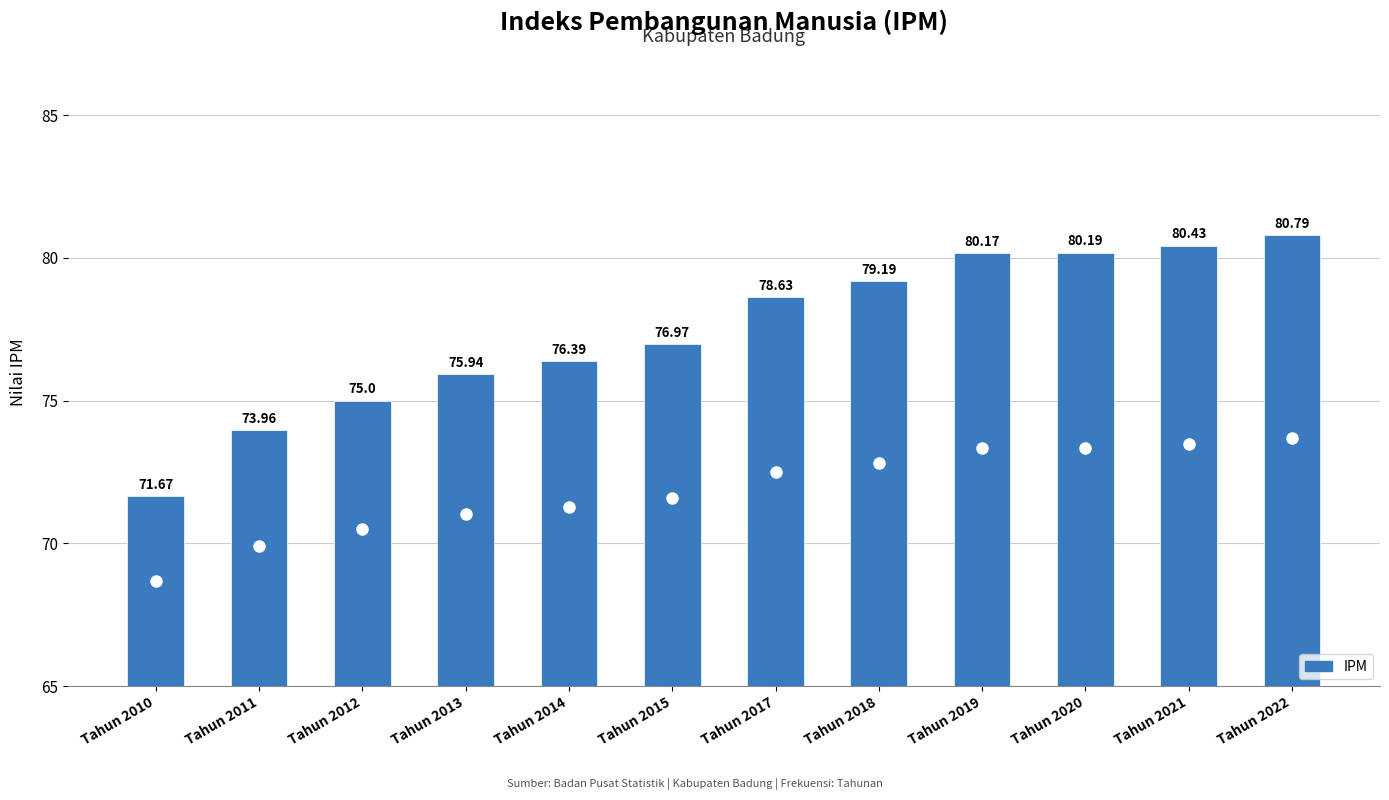

Is it true that the value at Tahun 2010 is 1.4?

False